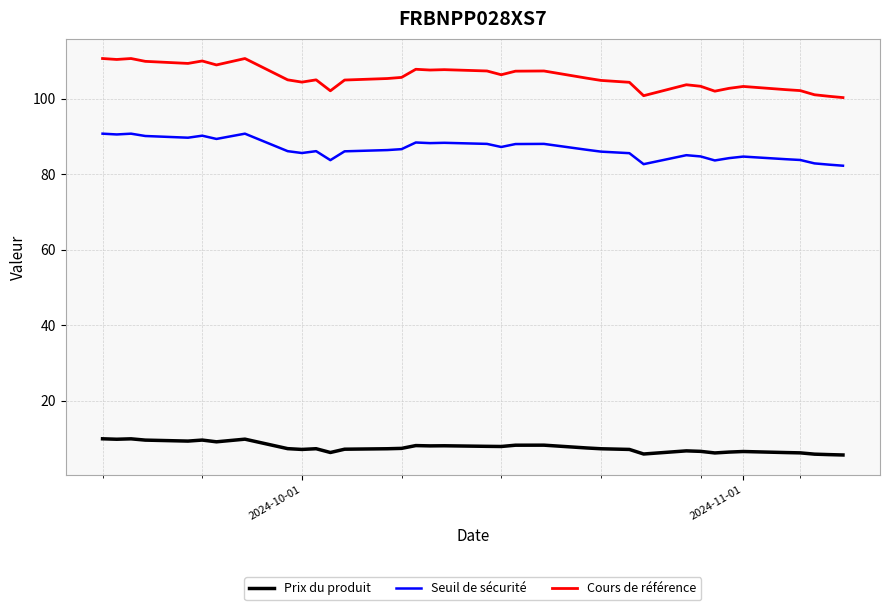

Where is the first local maximum for Seuil de sécurité?

2024-11-01